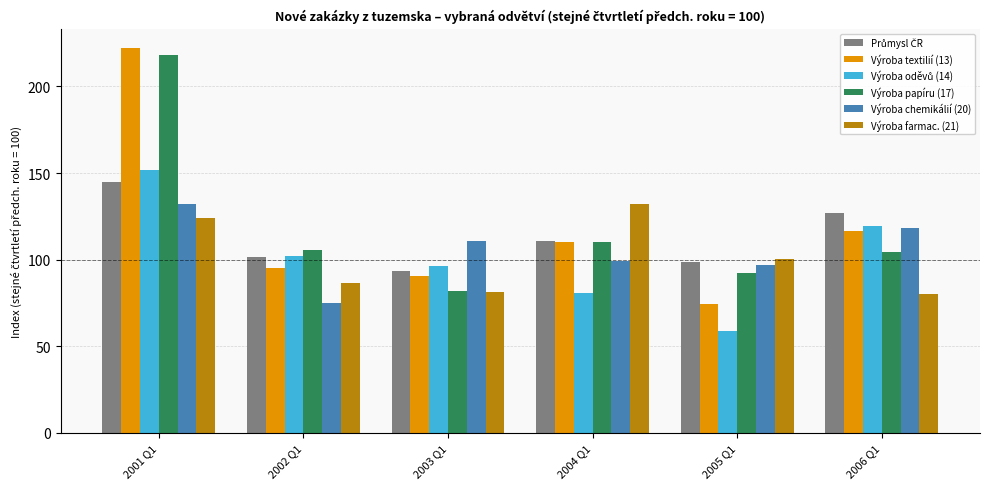

What is the difference between the maximum and minimum values in the Výroba farmac. (21) series?

51.9